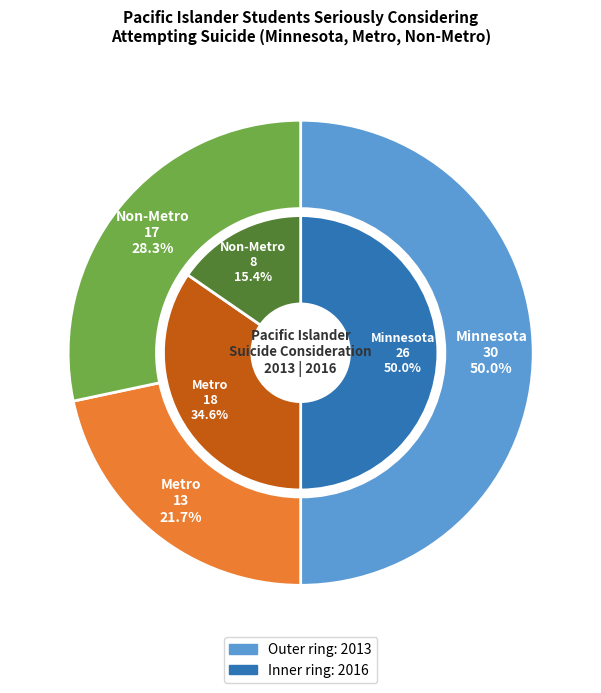

Is it true that Minnesota is 50% of the pie?

True